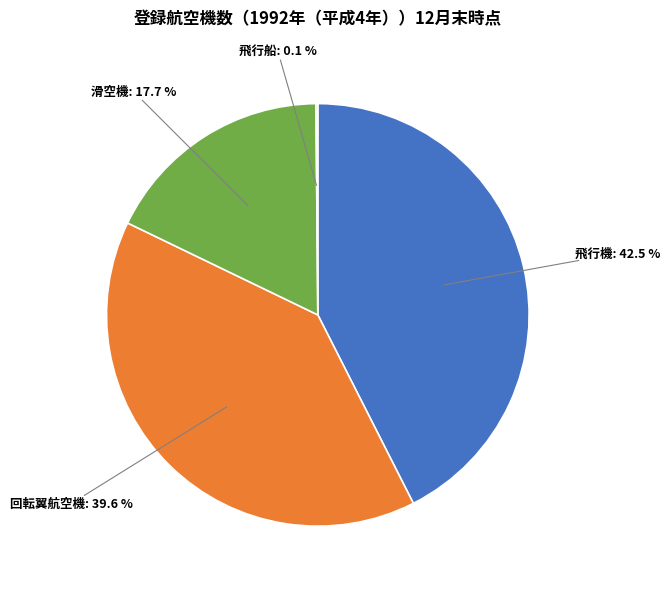

Which slice is the largest?

飛行機